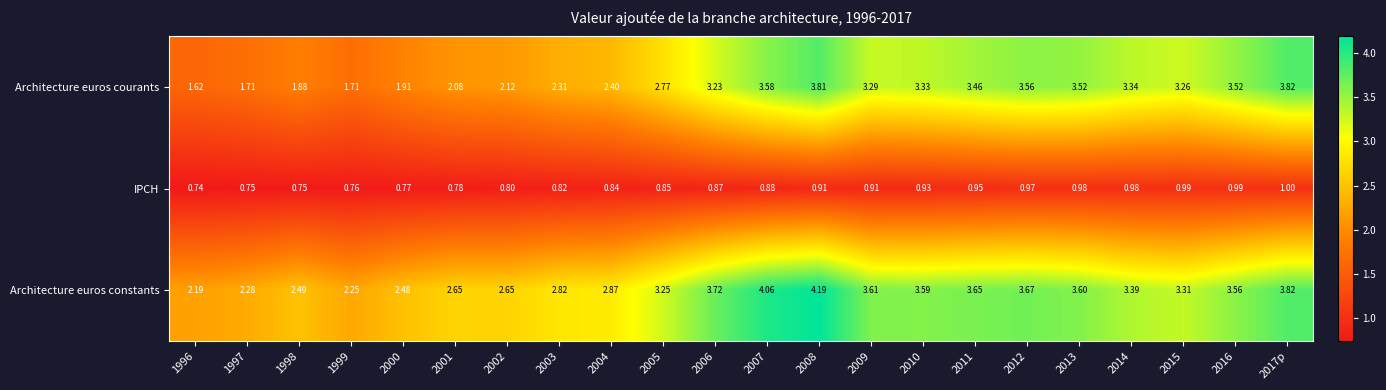

Rank the series by their maximum value, from highest to lowest.

Architecture euros constants, Architecture euros courants, IPCH